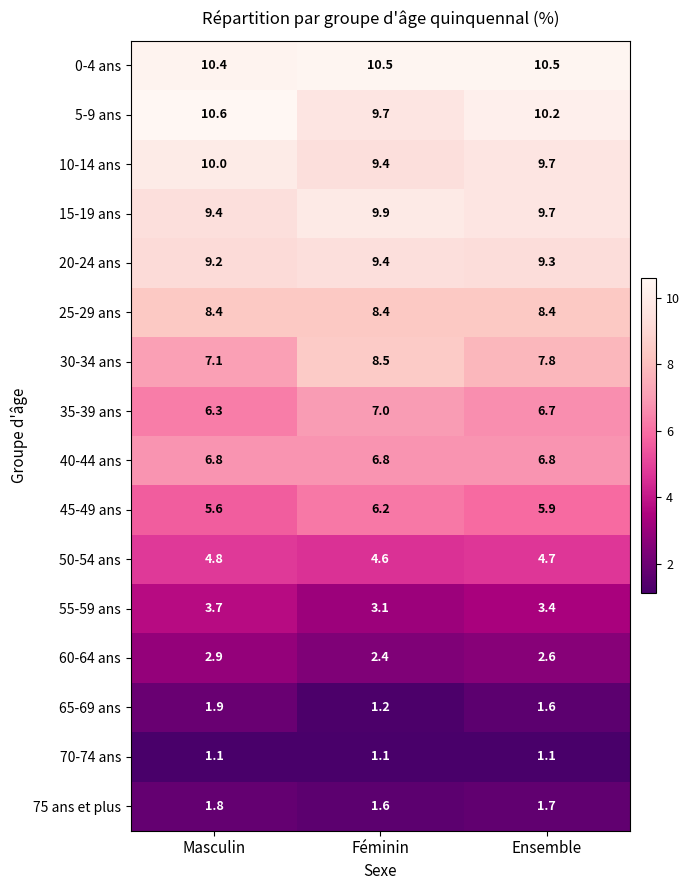

What is the average value of the 40-44 ans series?

6.8